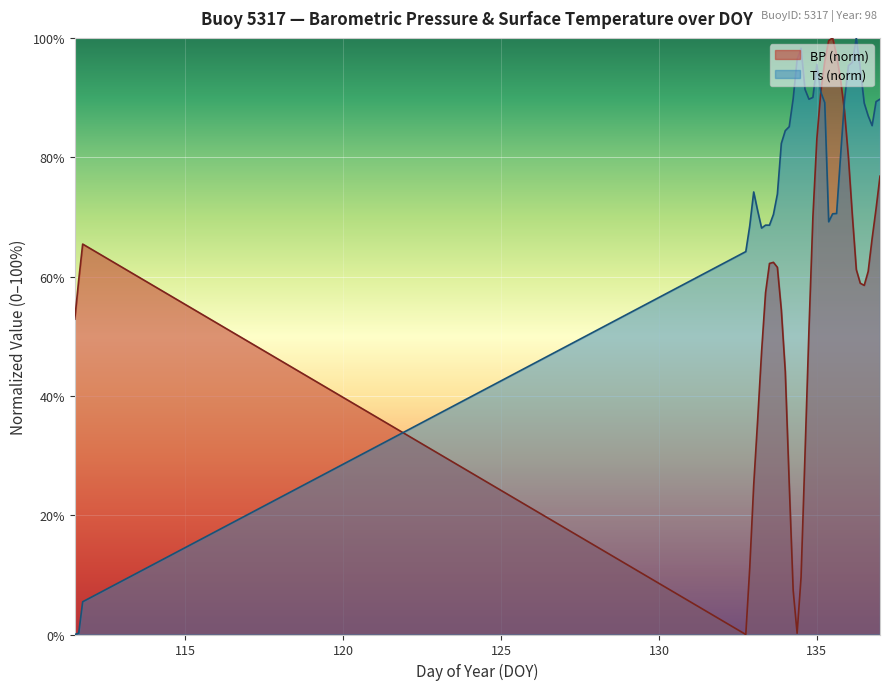

How many times do Ts and BP cross each other?

3